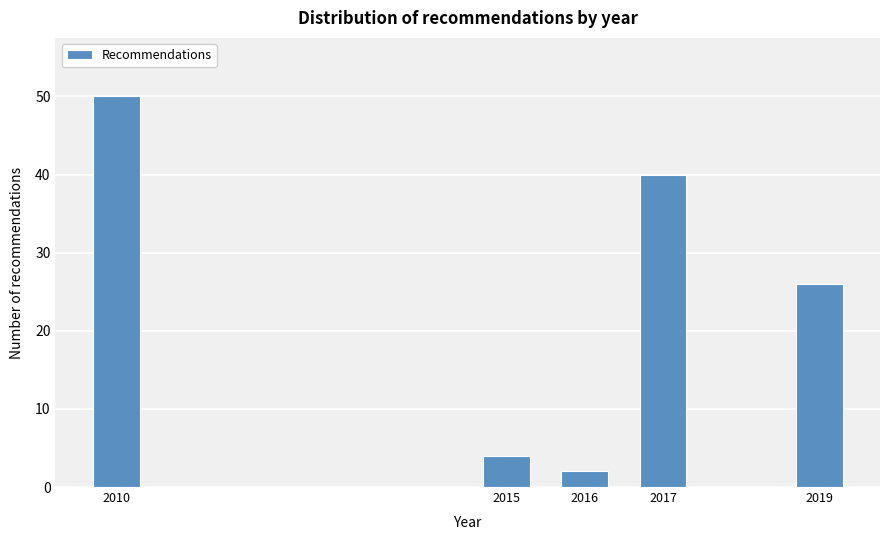

Reading left to right, what are all the values shown in this chart?

50	4	2	40	26